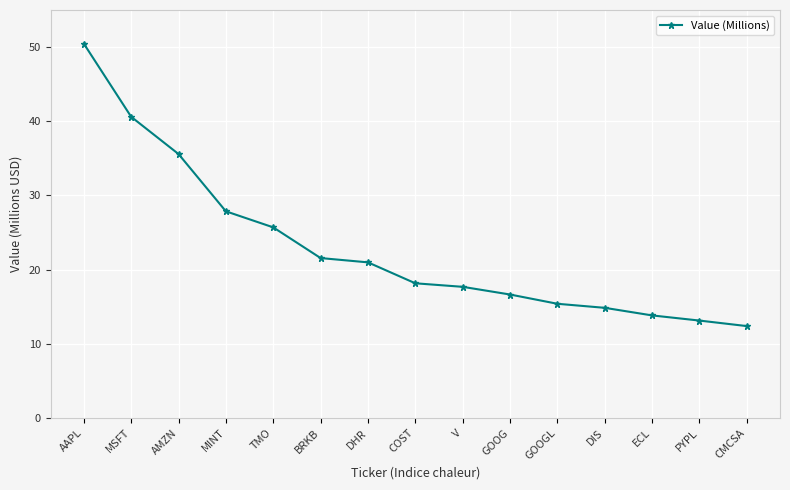

What is the sum of the values at COST and BRKB?

39.7